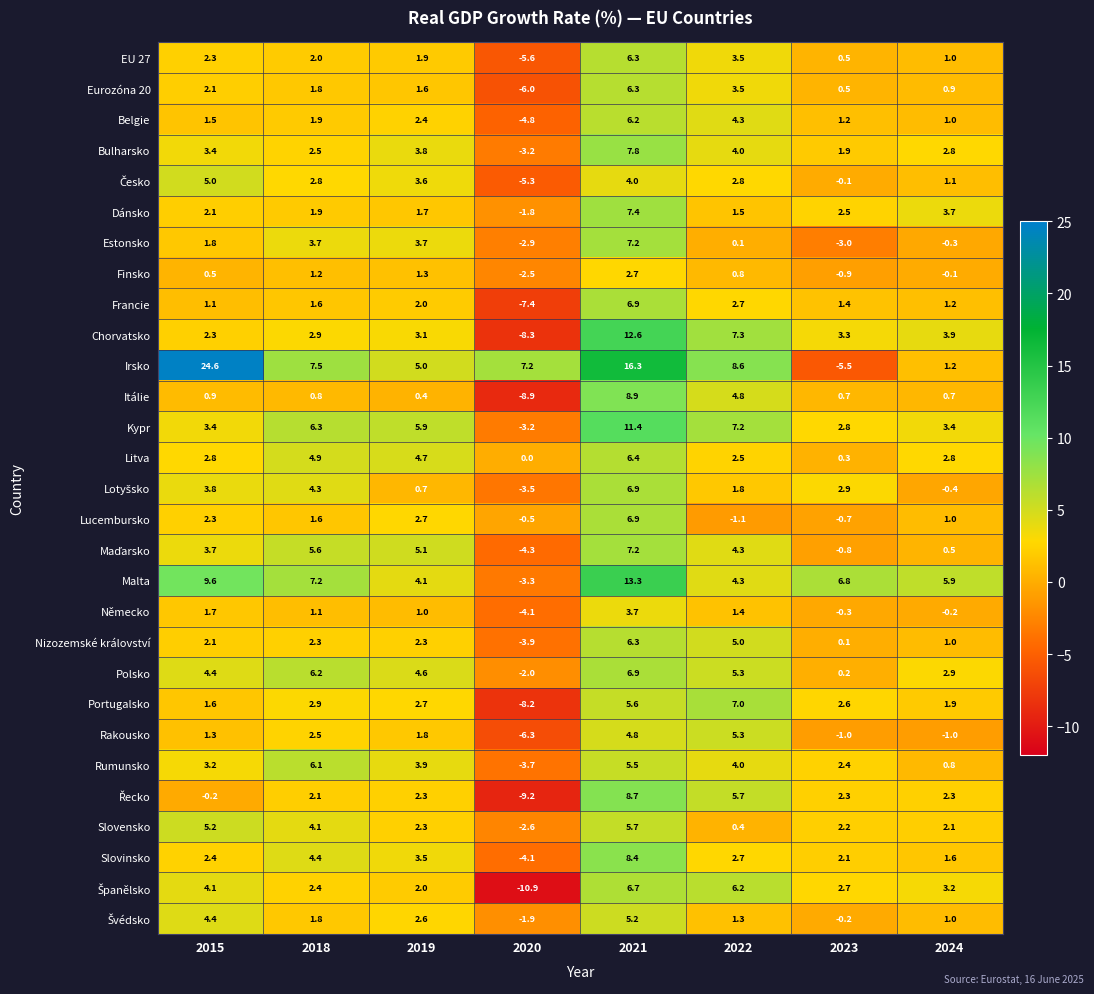

The value of Rakousko at 2022 is 2.7. True or false?

False